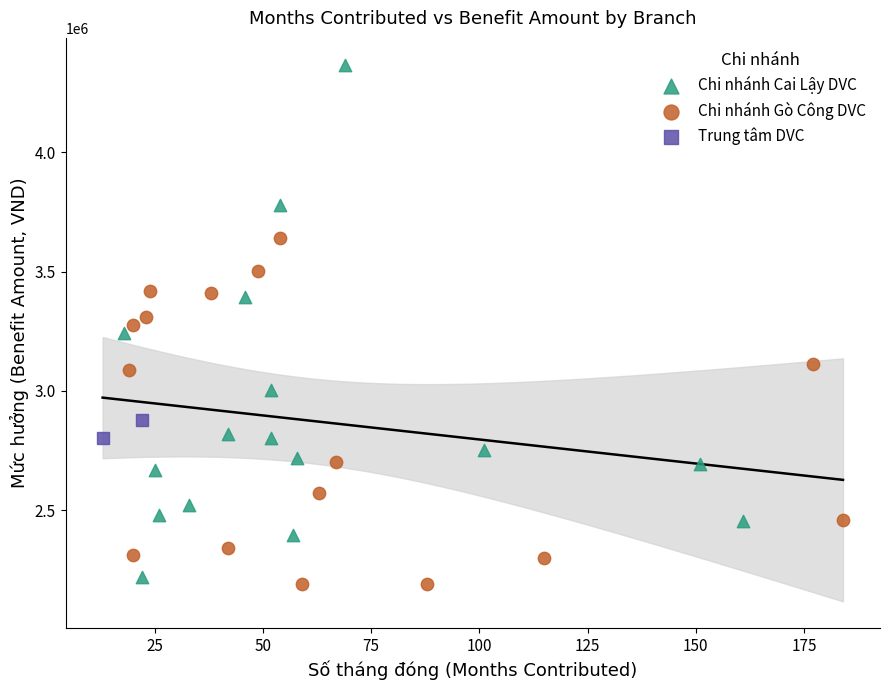

What are all the series names shown in the legend?

Chi nhánh Cai Lậy DVC, Chi nhánh Gò Công DVC, Trung tâm DVC